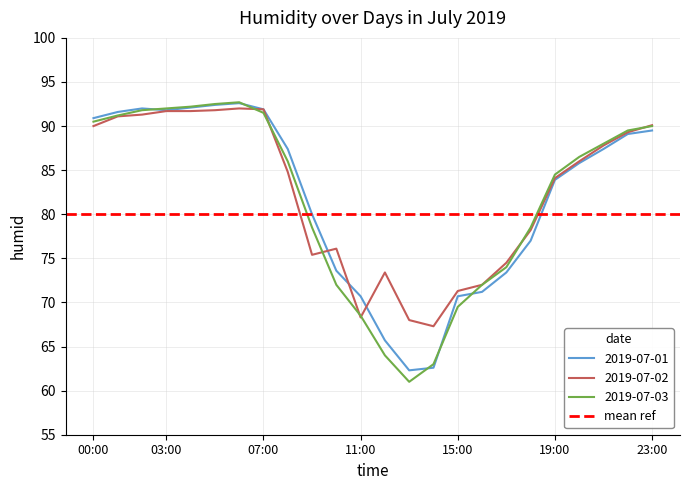

What is the value of the 2019-07-01 point at the 15th from the left?

62.6